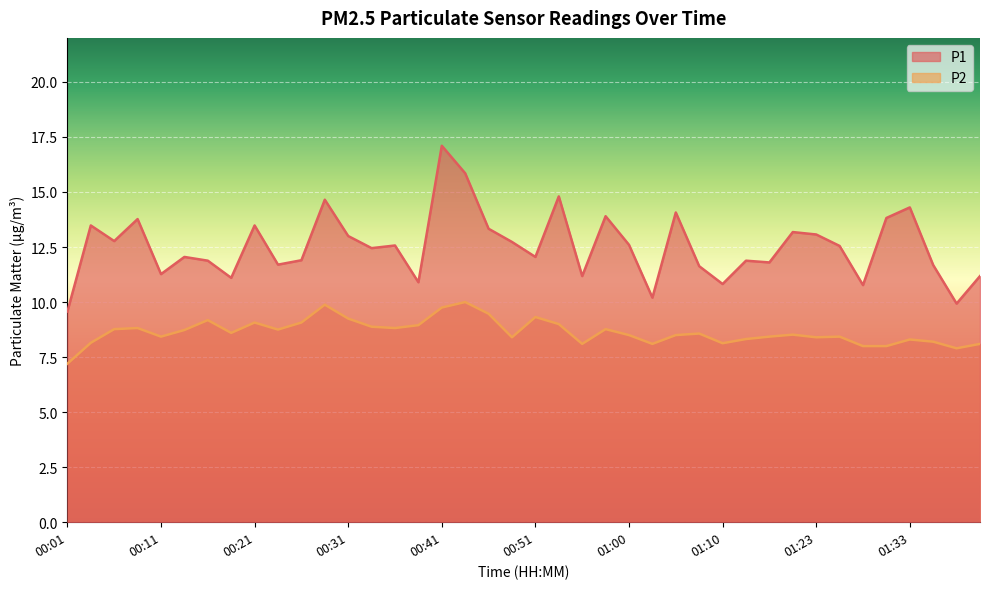

Count the number of categories in the chart.

40